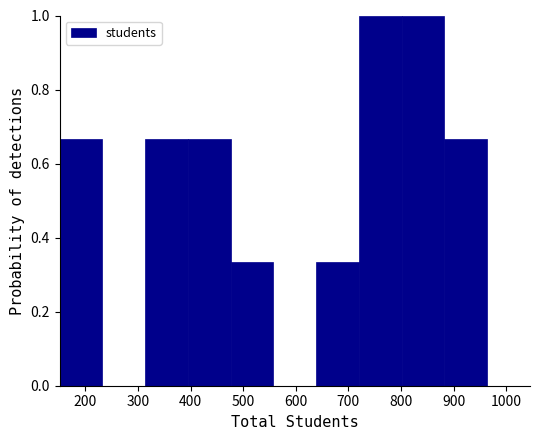

How tall is the bar that spans 480 to 560 on the x-axis? Neither the bar edges nor the heights are printed on the chart, so give them approximately, as read against the axes.

0.34